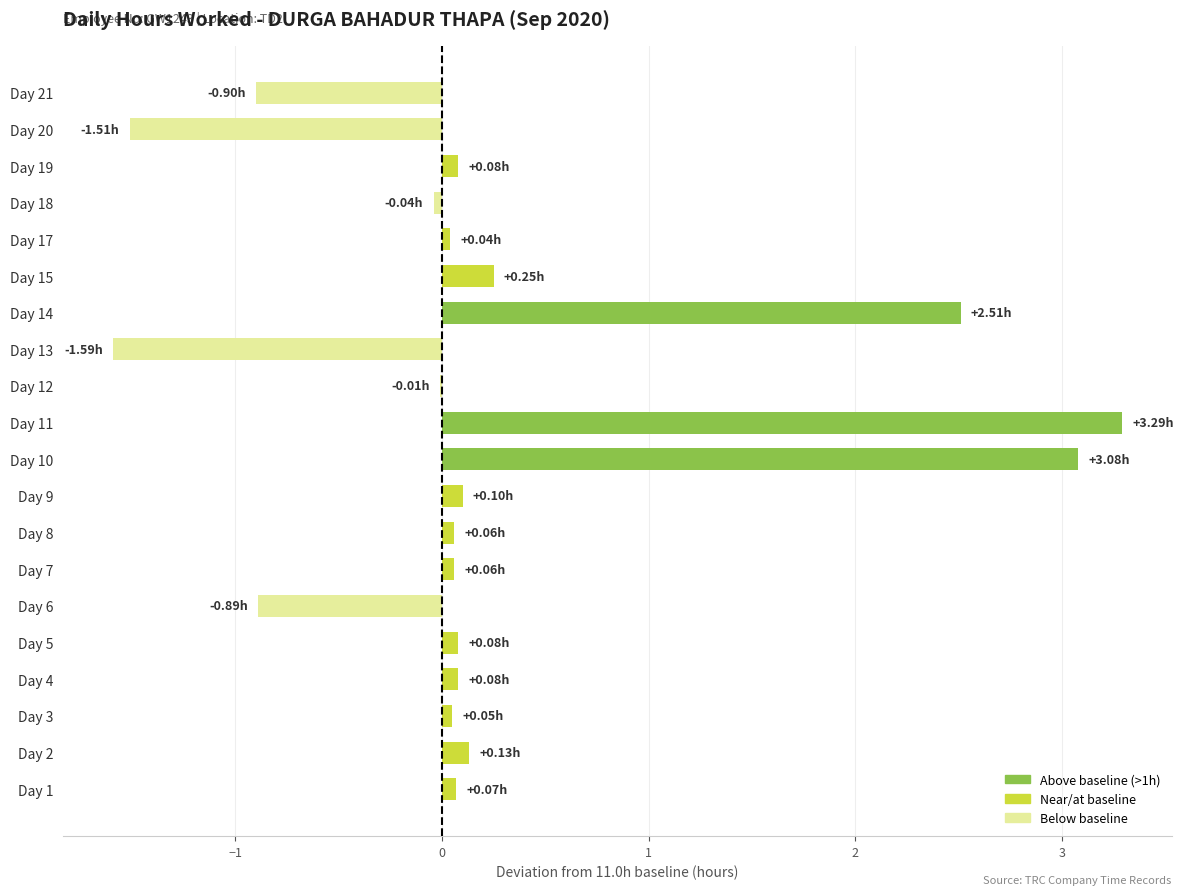

What is the sum of the values at Day 20 and Day 21?

-2.4